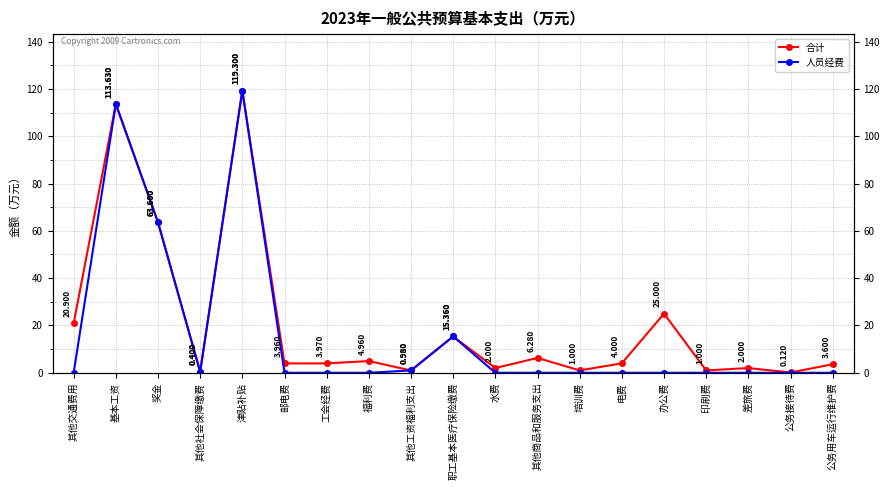

At which category is the sum across all series the highest?

津贴补贴